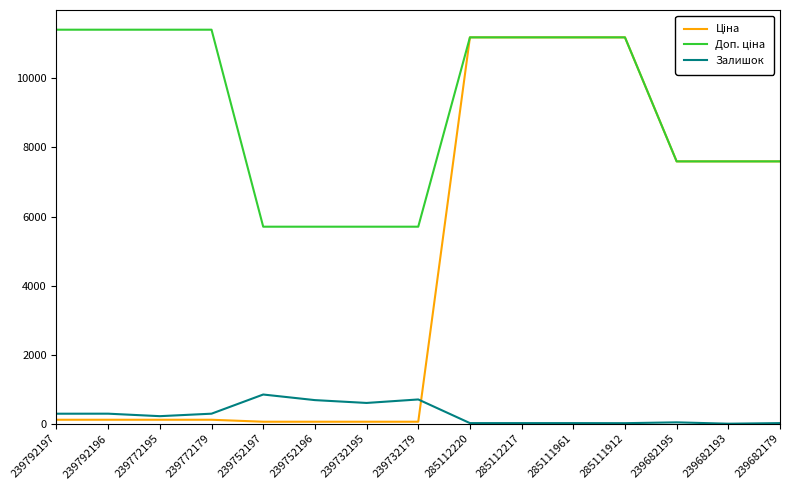

What is the difference between the highest and lowest values at 239682193?

7596.5